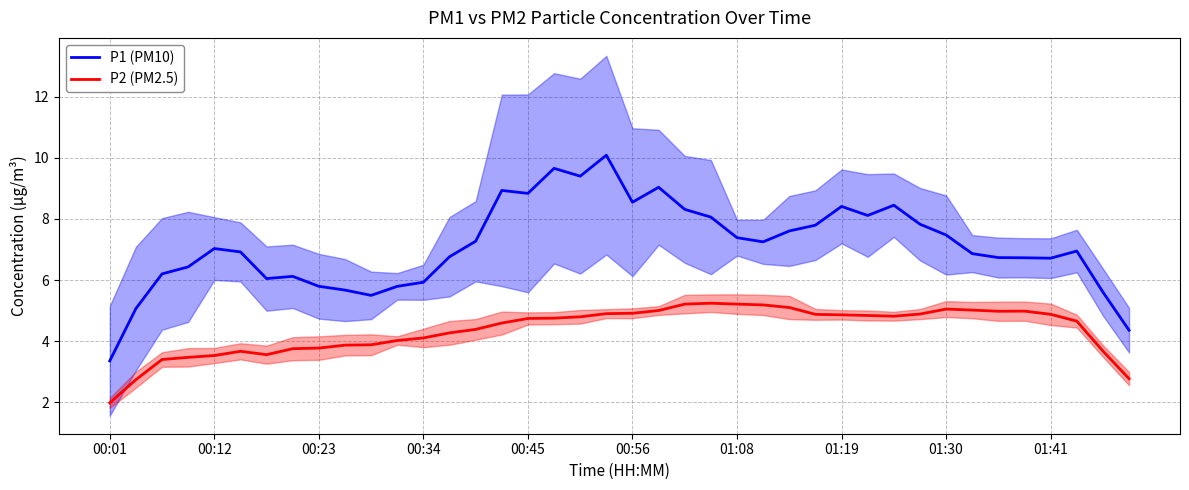

Which series has the widest spread of values?

P1 (PM10)